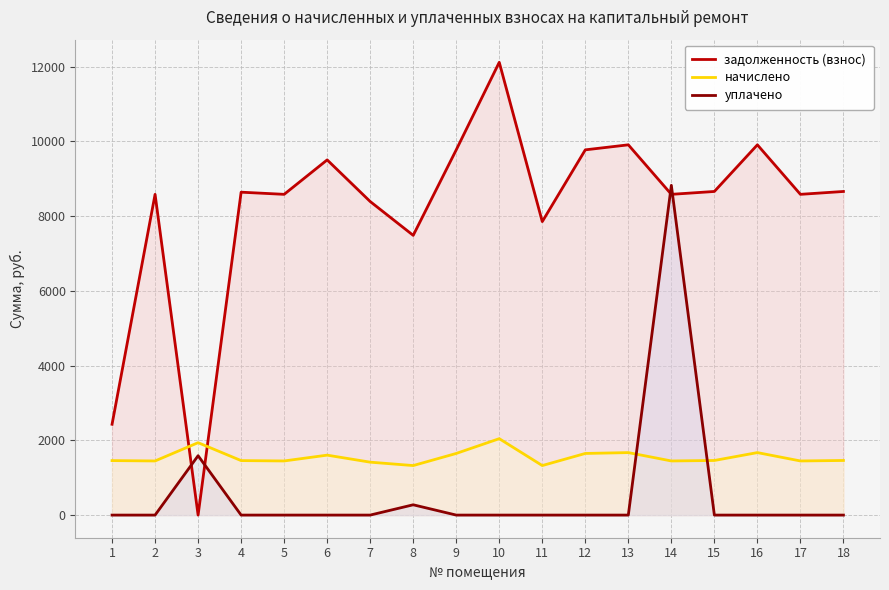

Reading left to right, list all the values displayed in this chart.

задолженность (взнос): 1=2430.0	2=8582.4	3=0.0	4=8640.0	5=8582.4	6=9504.0	7=8390.4	8=7485.0	9=9772.8	10=12115.2	11=7852.8	12=9772.8	13=9907.2	14=8582.4	15=8659.2	16=9907.2	17=8582.4	18=8659.2
начислено: 1=1458.0	2=1448.3	3=1937.5	4=1458.0	5=1448.3	6=1603.8	7=1415.9	8=1325.2	9=1649.2	10=2044.4	11=1325.2	12=1649.2	13=1671.8	14=1448.3	15=1461.2	16=1671.8	17=1448.3	18=1461.2
уплачено: 1=0.0	2=0.0	3=1588.8	4=0.0	5=0.0	6=0.0	7=0.0	8=275.6	9=0.0	10=0.0	11=0.0	12=0.0	13=0.0	14=8823.8	15=0.0	16=0.0	17=0.0	18=0.0